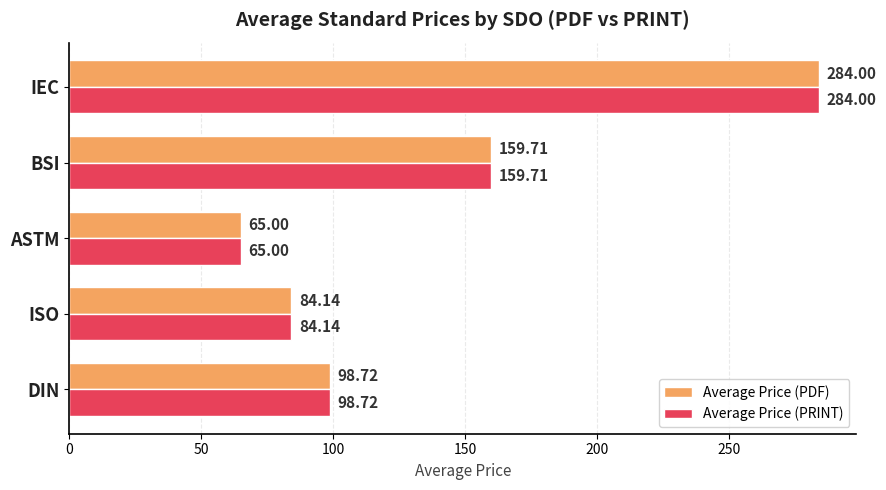

Rank the categories by Average Price (PRINT) value from highest to lowest.

IEC, BSI, DIN, ISO, ASTM